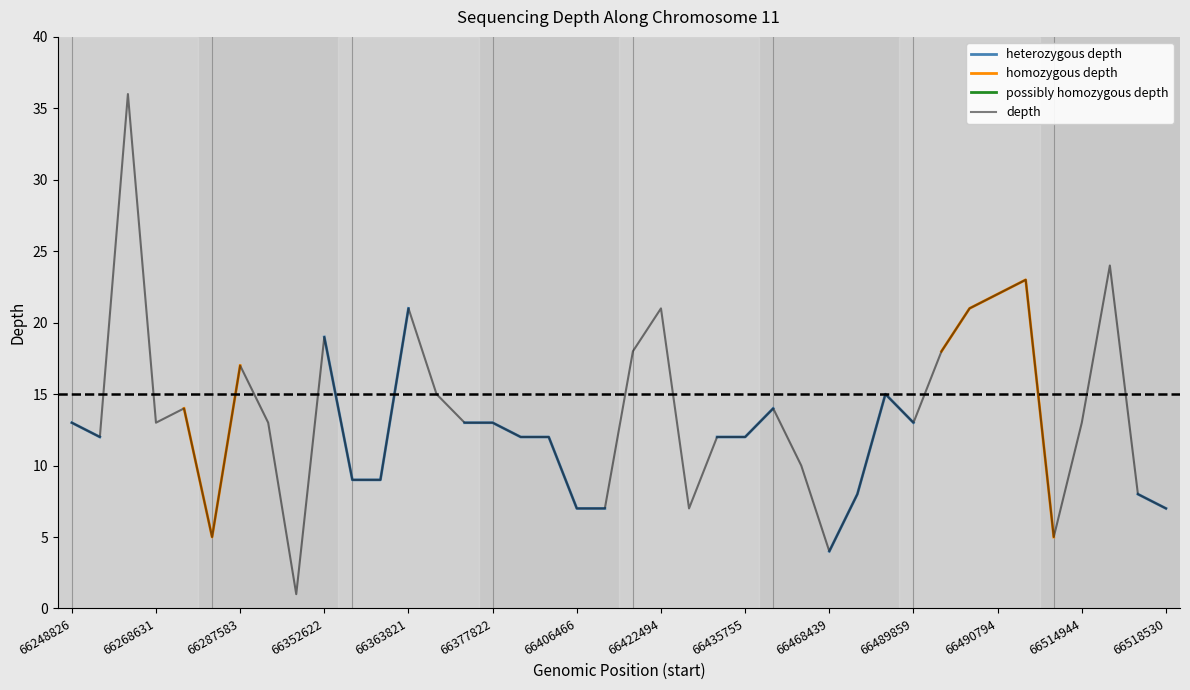

Which has a higher value, 66514944 or 66489859?

66514944